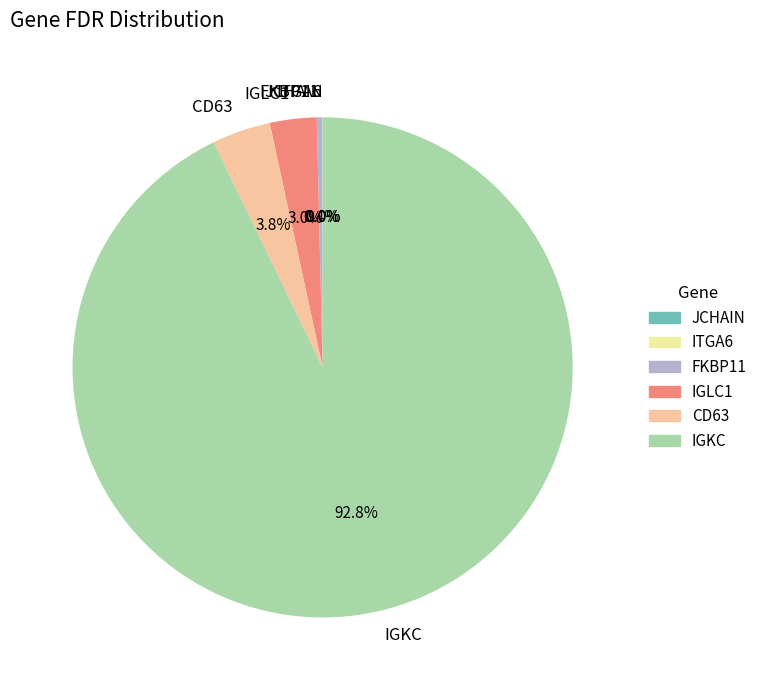

Does any single category account for the majority?

Yes